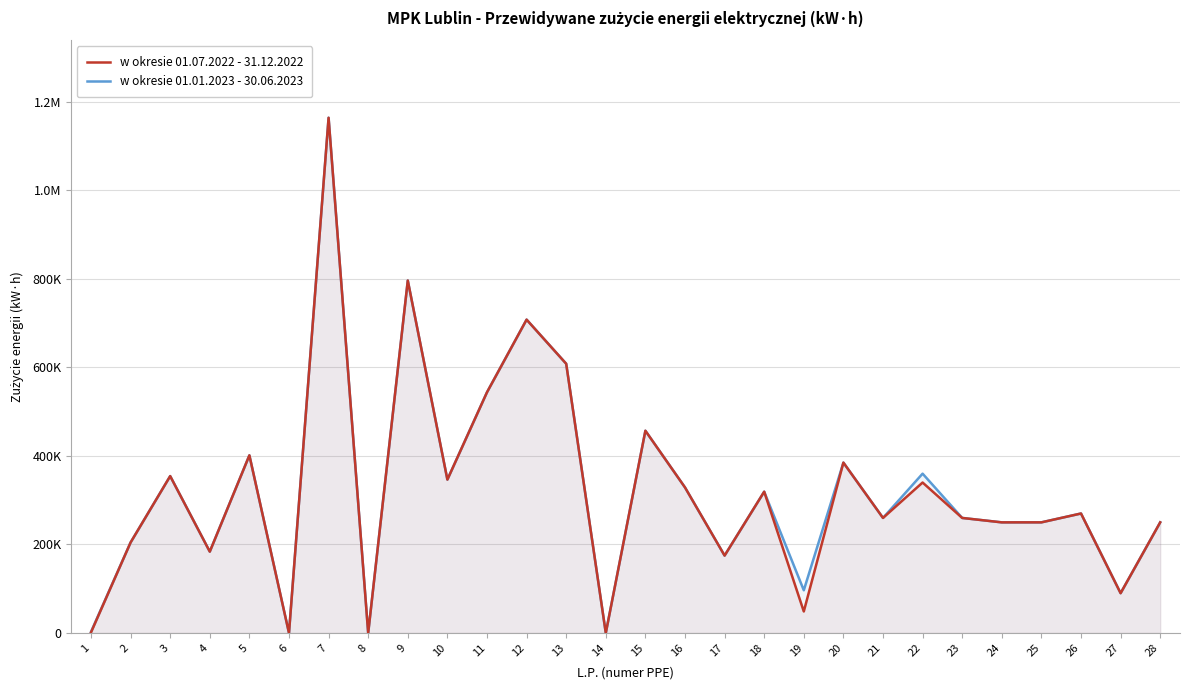

Between which two adjacent categories do w okresie 01.01.2023 - 30.06.2023 and w okresie 01.07.2022 - 31.12.2022 first intersect?

21 and 22